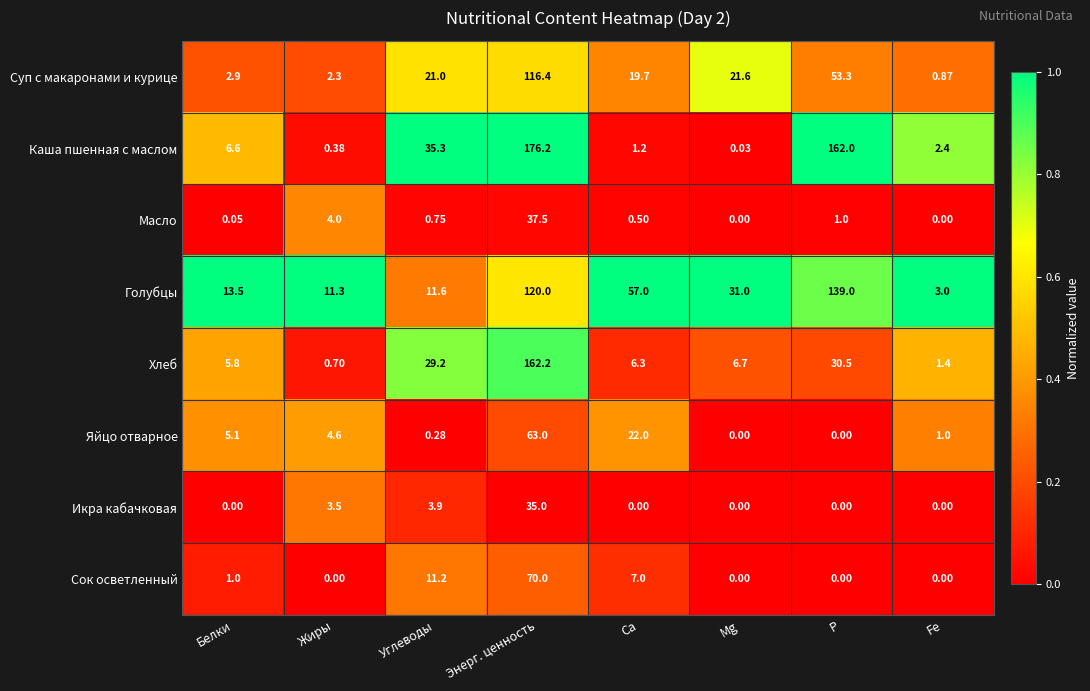

Between Энерг. ценность and P, which series saw the biggest shift?

Хлеб